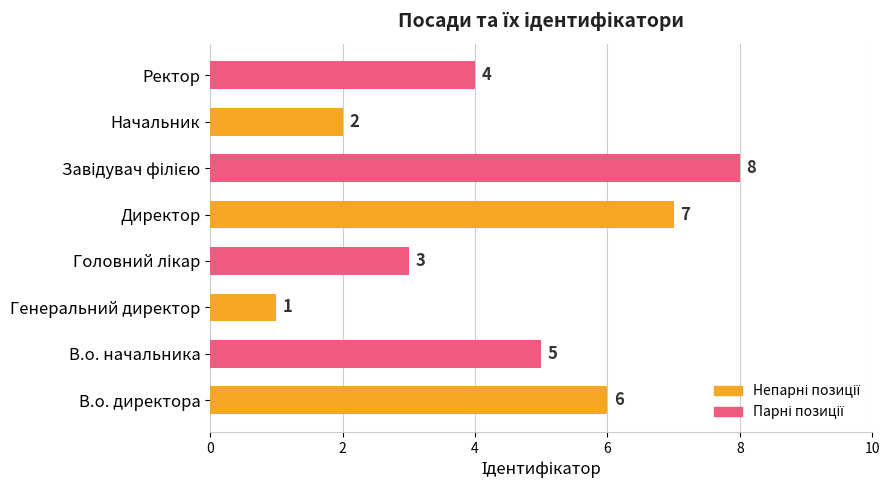

What is the difference between the maximum and second lowest values?

6